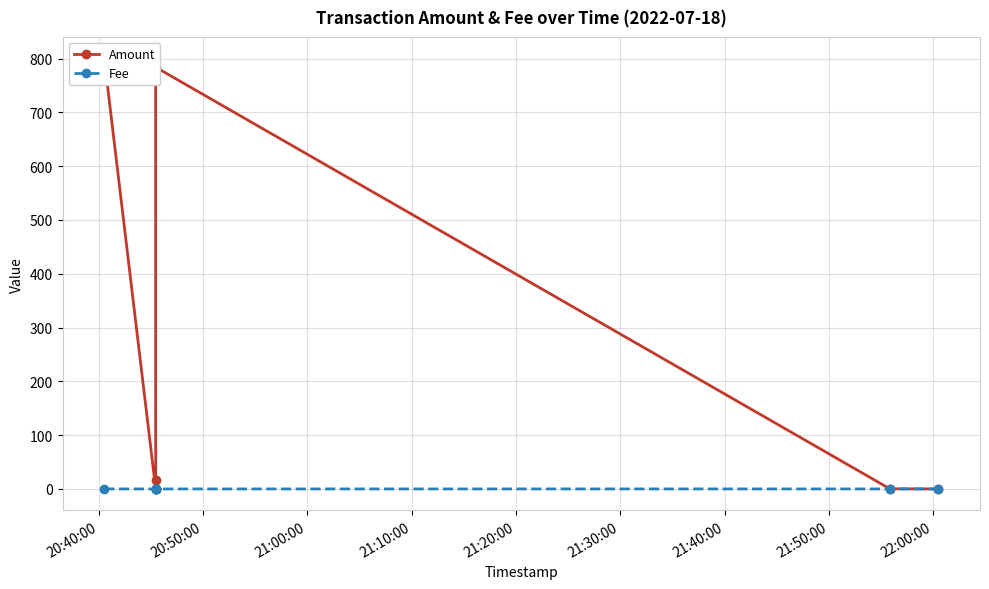

Is the value of Fee at 21:10:00 greater than the value of Amount at 20:40:00?

No